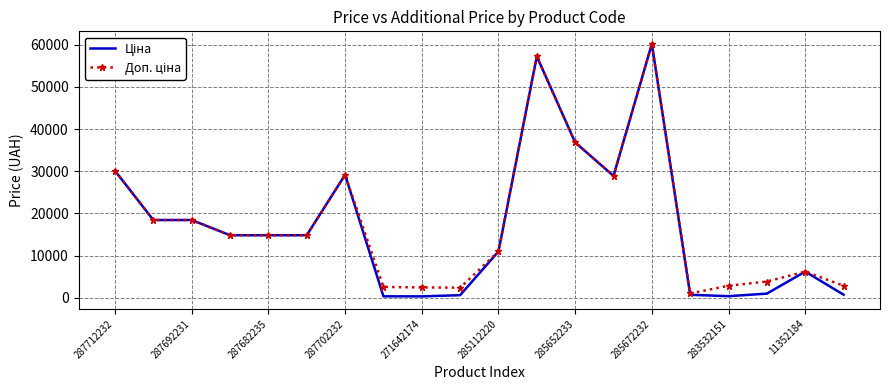

What is the greatest value displayed?

60205.6